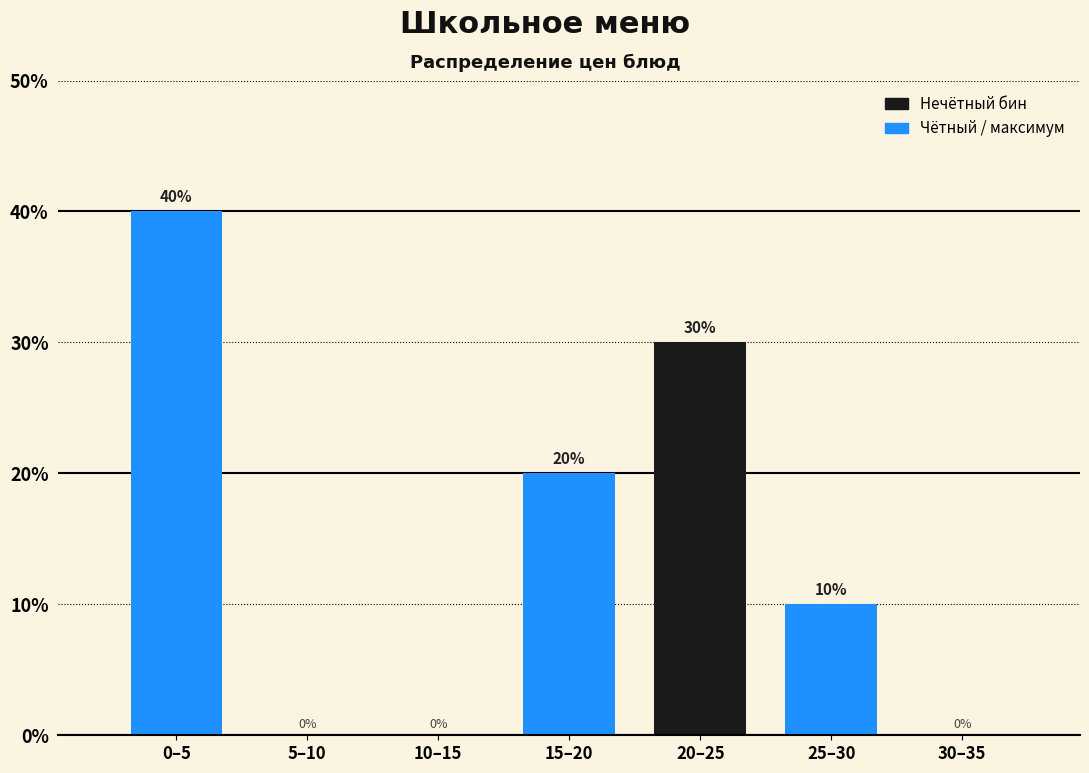

Reading right to left, list all the values displayed in this chart.

30–35=0	25–30=10	20–25=30	15–20=20	10–15=0	5–10=0	0–5=40